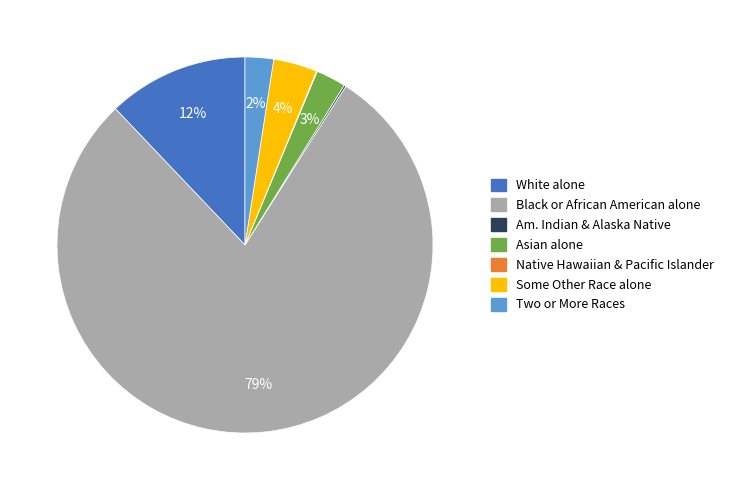

Does any single category account for the majority?

Yes